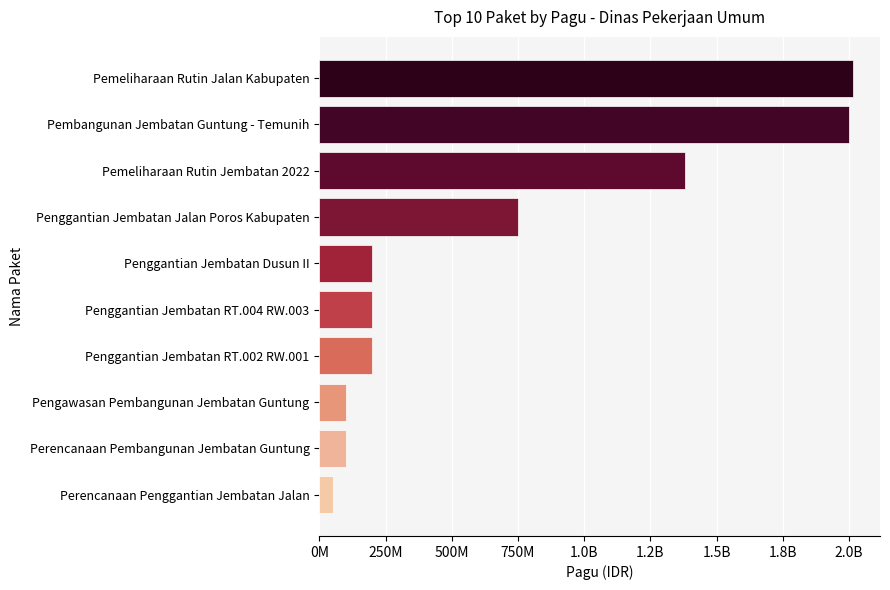

Is it true that the value at Perencanaan Pembangunan Jembatan Guntung is 31700011?

False